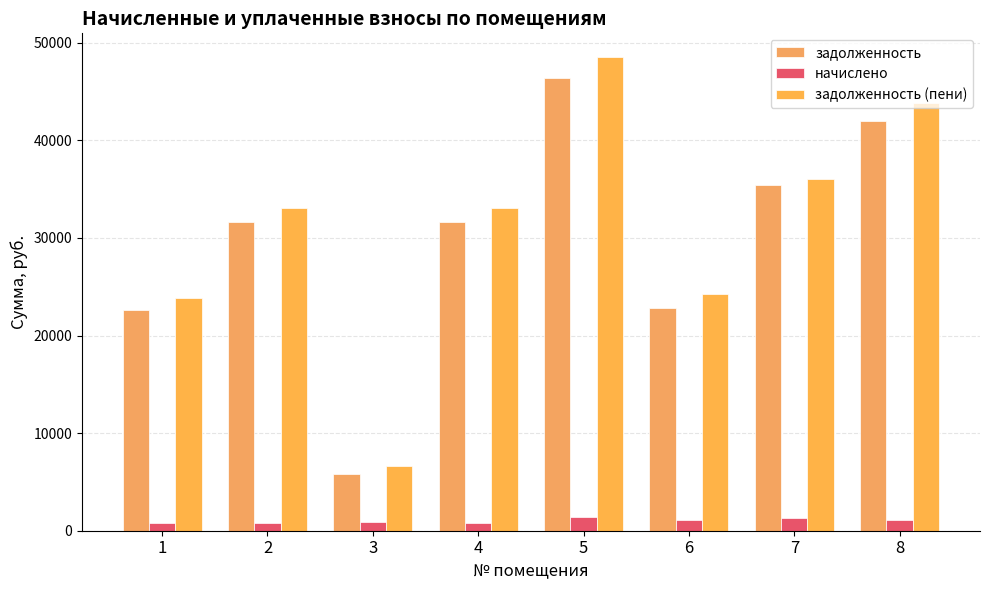

Are the bars grouped side by side (vs. stacked)?

Yes